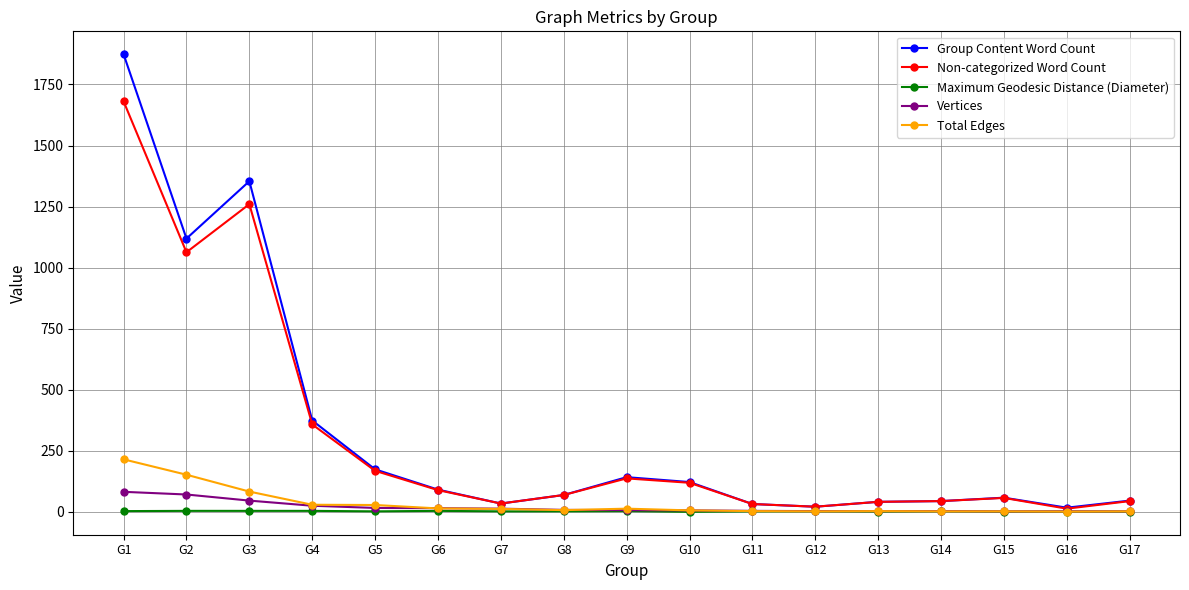

How many lines are shown in the chart?

5